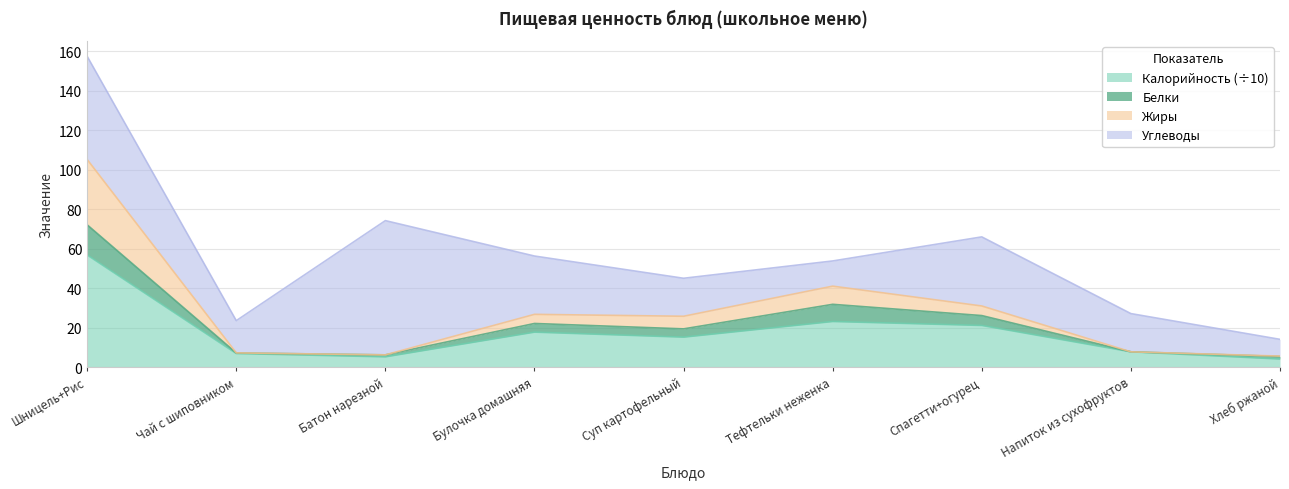

Between Напиток из сухофруктов and Чай с шиповником, which is larger?

Напиток из сухофруктов